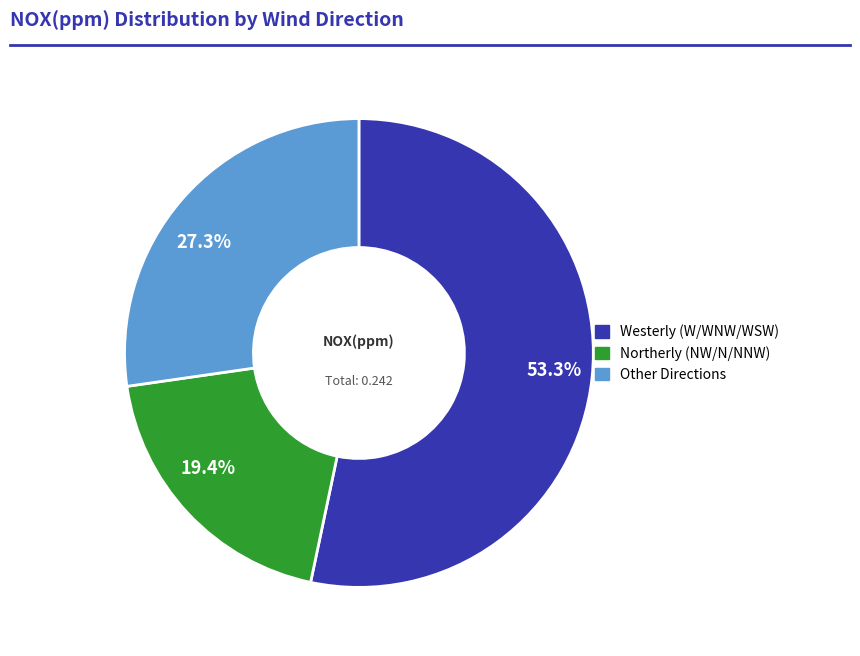

To the nearest percent, what is the difference between the largest and smallest slice percentages?

34%